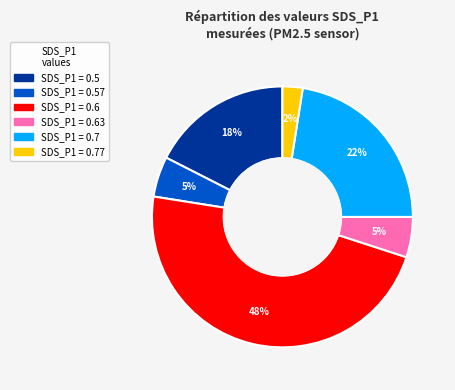

Count the number of slices in the pie.

6